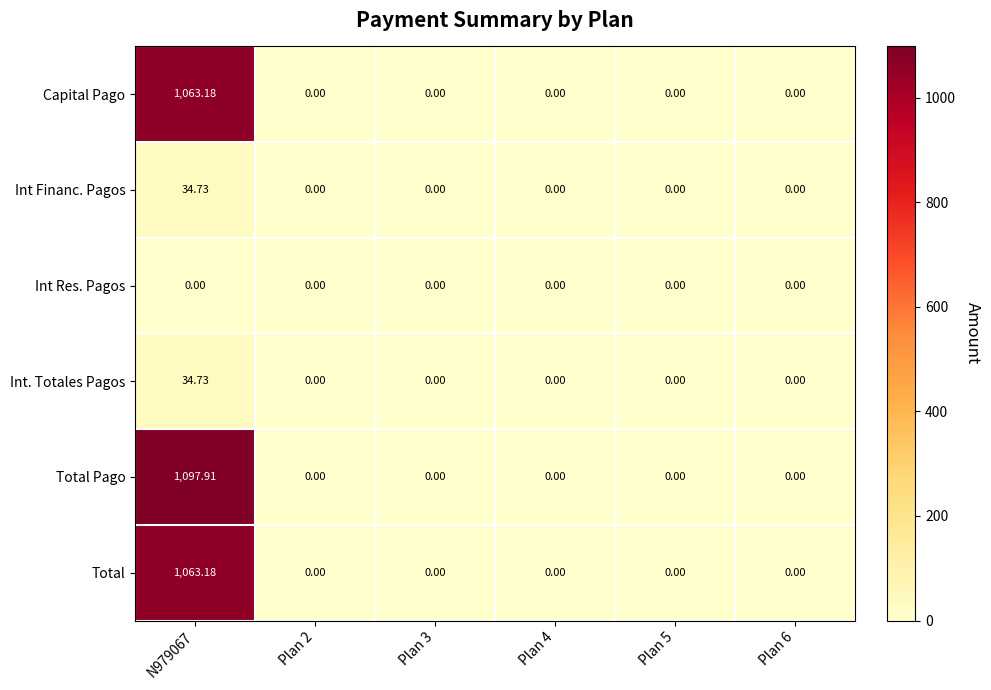

Which series has the largest range (max minus min)?

Total Pago